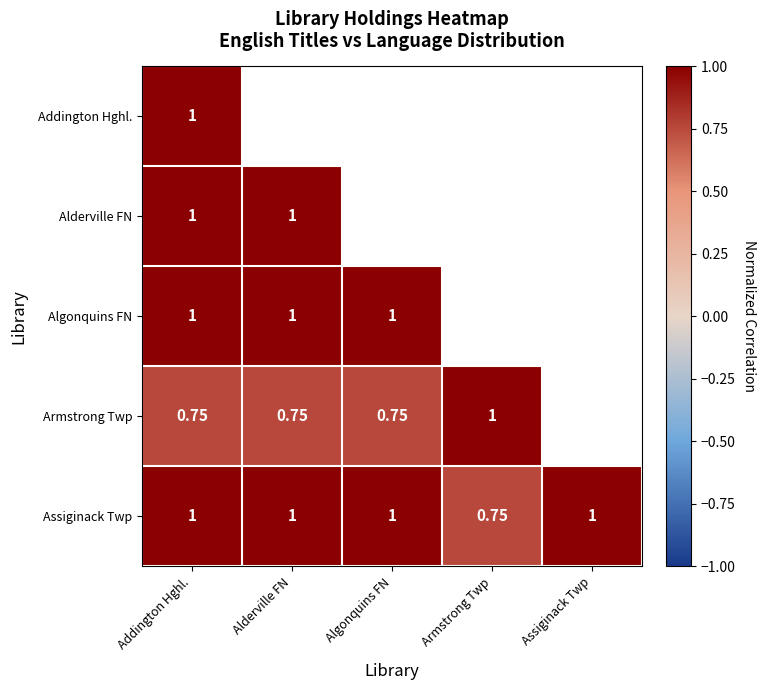

Where is Assiginack Twp nearest to the value 0?

Armstrong Twp